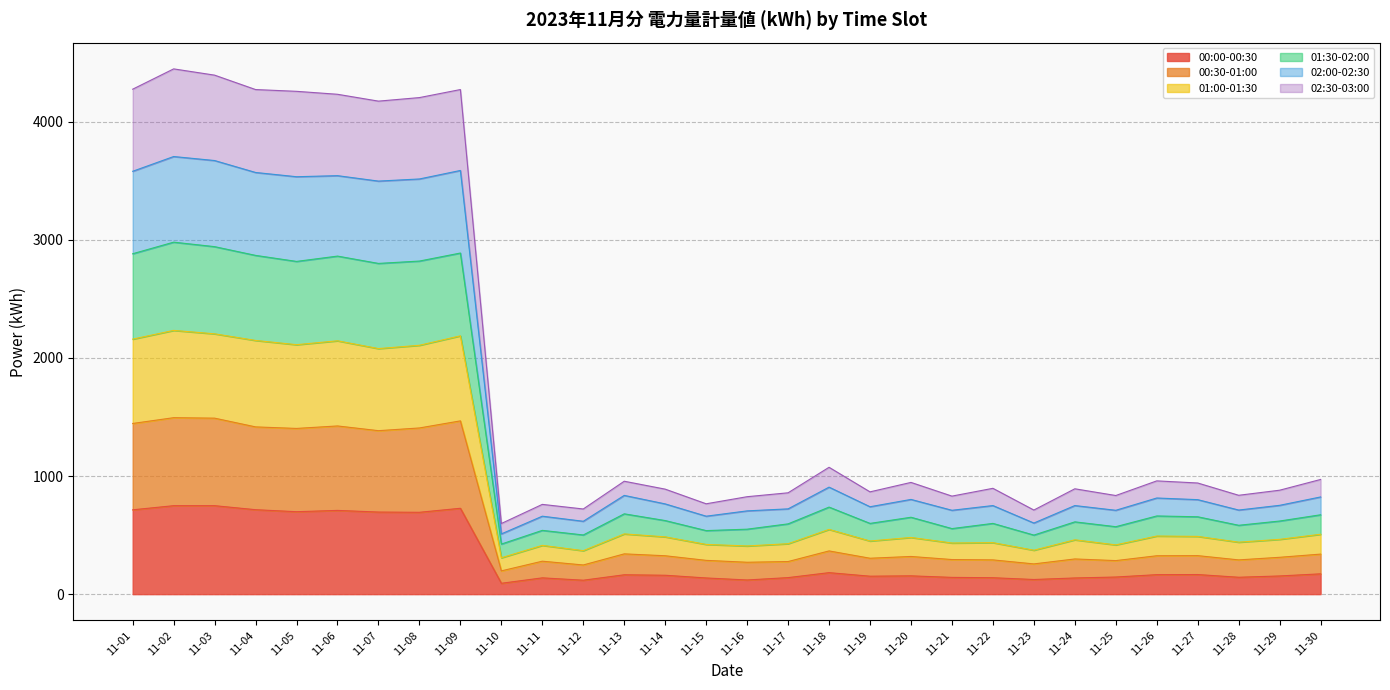

How many interior local valleys does the 00:00-00:30 series have?

8